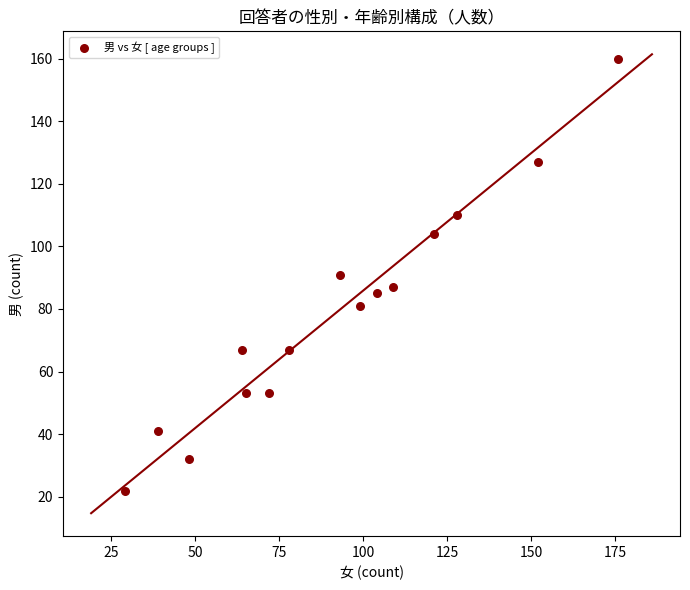

What is the range of Y values (max minus min)?

138